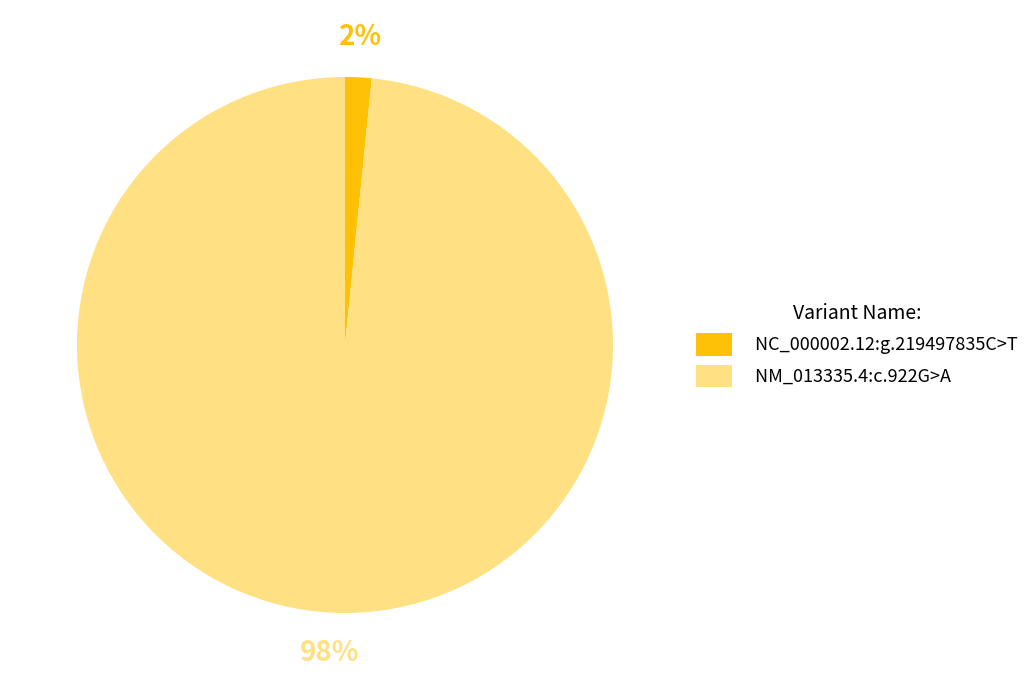

To the nearest percent, what is the combined percentage of NC_000002.12:g.219497835C>T and NM_013335.4:c.922G>A?

100%